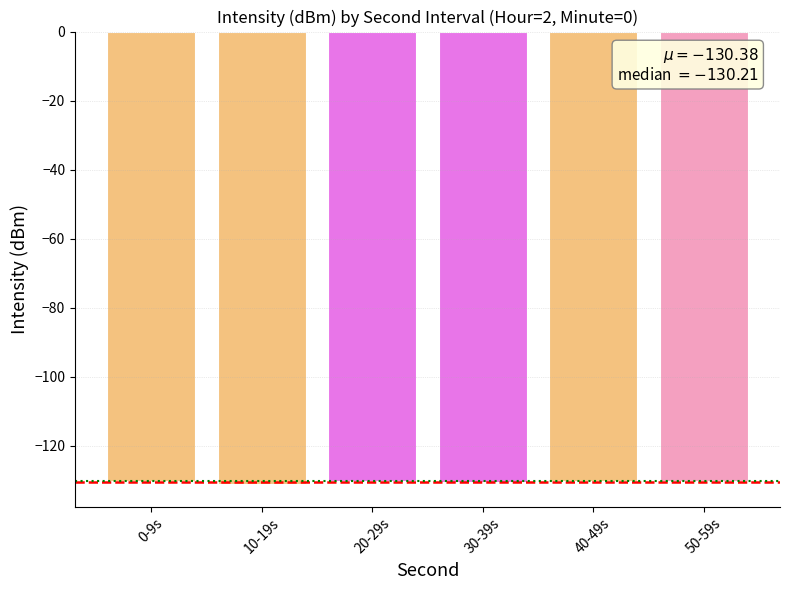

What position from the right is 10-19s?

5